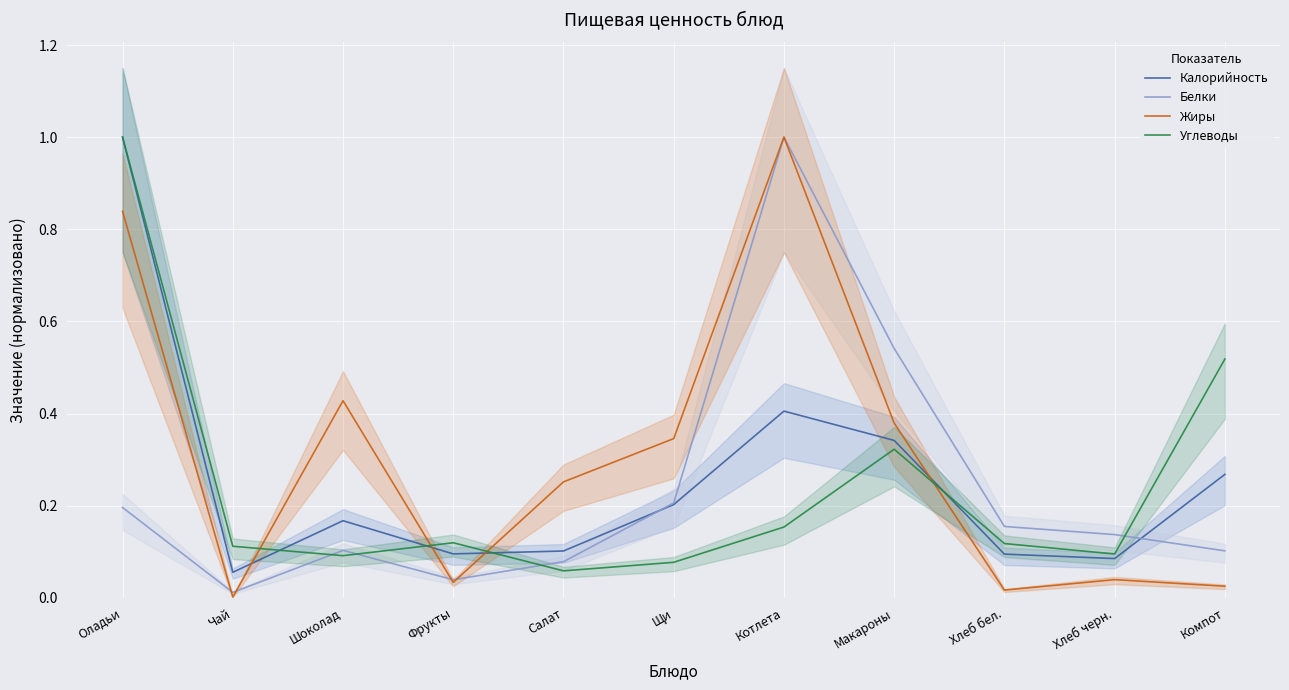

Reading left to right, transcribe all the data shown in this chart.

Калорийность: 1.0	0.1	0.2	0.1	0.1	0.2	0.4	0.3	0.1	0.1	0.3
Белки: 0.2	0.0	0.1	0.0	0.1	0.2	1.0	0.5	0.2	0.1	0.1
Жиры: 0.8	0.0	0.4	0.0	0.3	0.3	1.0	0.4	0.0	0.0	0.0
Углеводы: 1.0	0.1	0.1	0.1	0.1	0.1	0.2	0.3	0.1	0.1	0.5